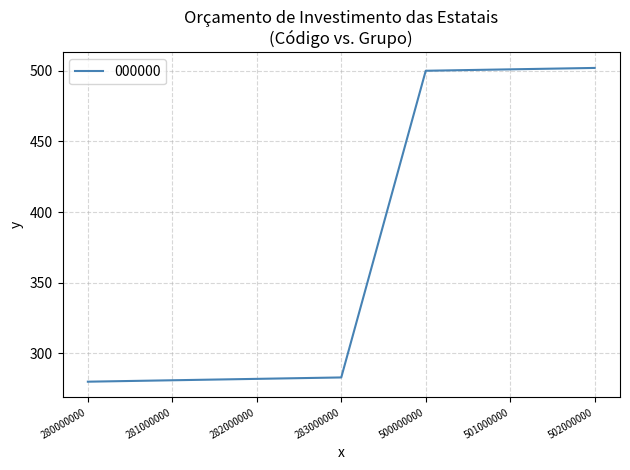

True or false: the data has more than 2 interior local peaks.

False